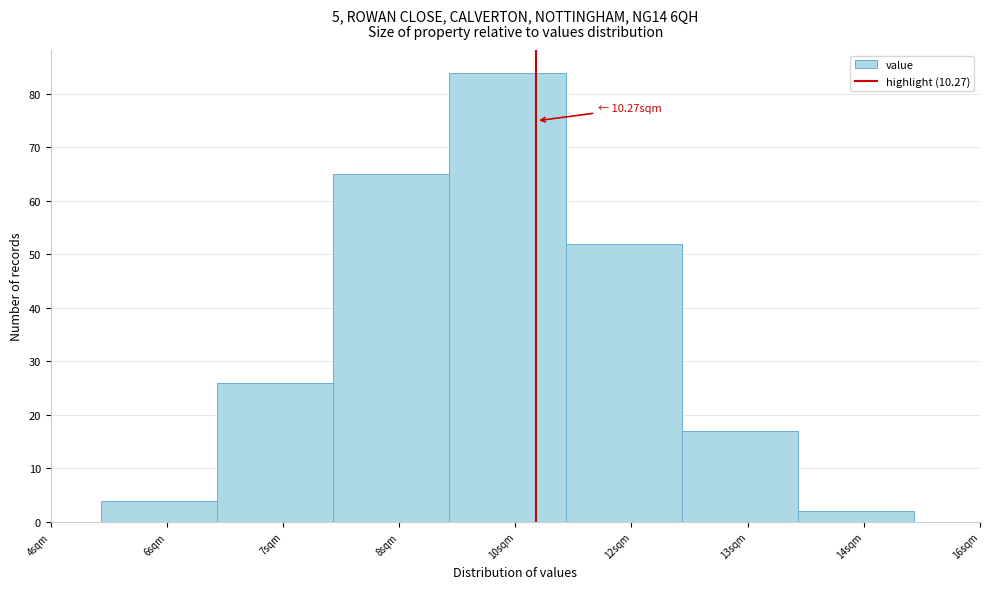

Reading left to right, transcribe all the data shown in this chart.

6sqm=4	7sqm=26	8sqm=65	10sqm=84	12sqm=52	13sqm=17	14sqm=2